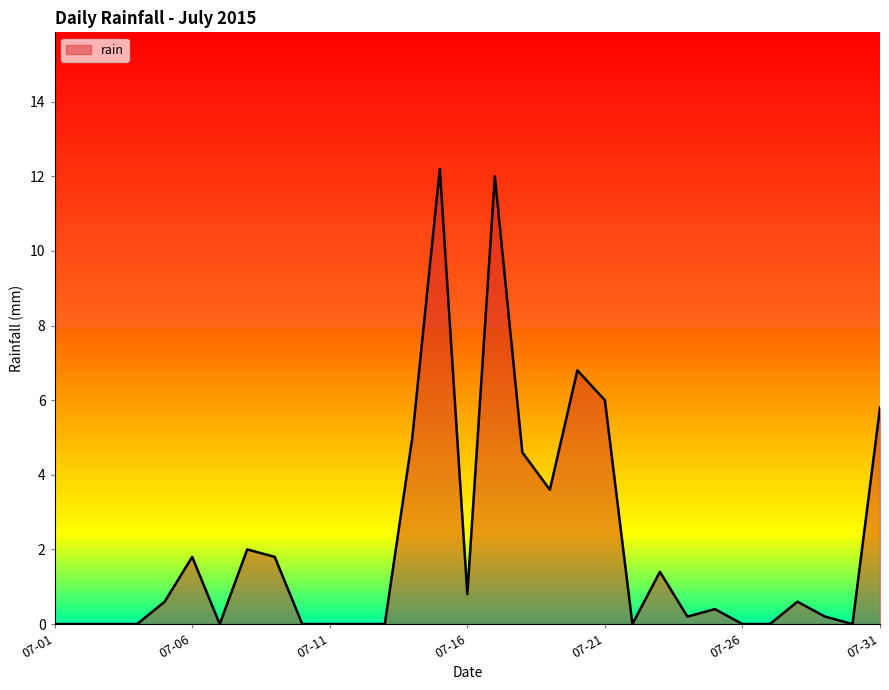

What is the maximum value shown in the chart?

12.2